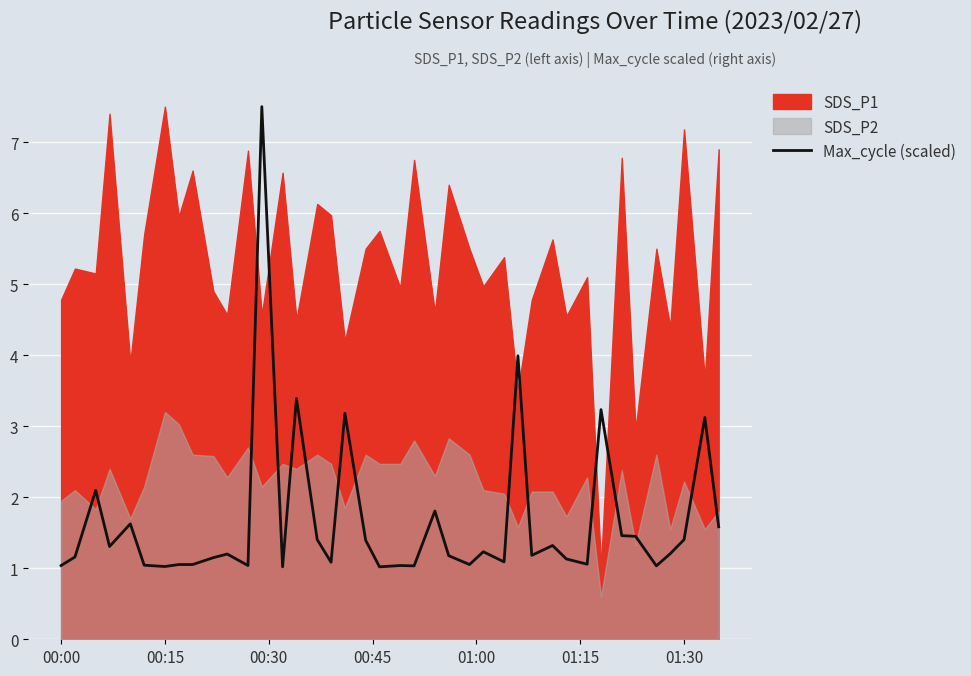

What is the lowest value of the Max_cycle (scaled) series?

1.0